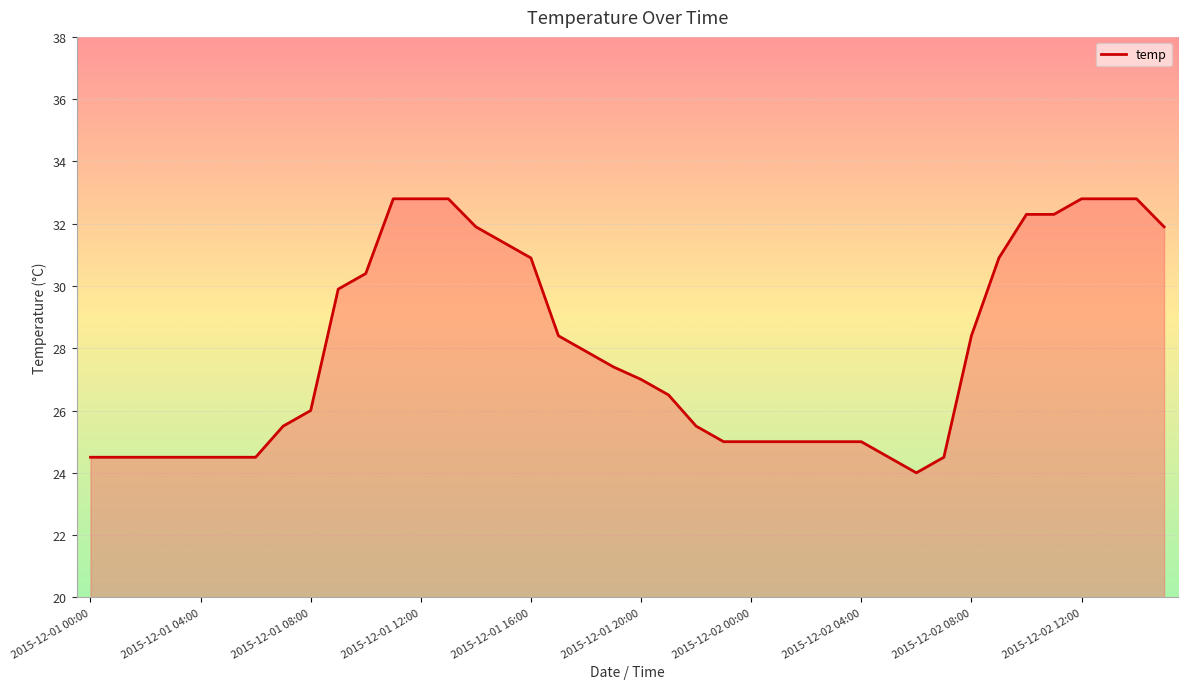

What is the greatest value displayed?

32.8